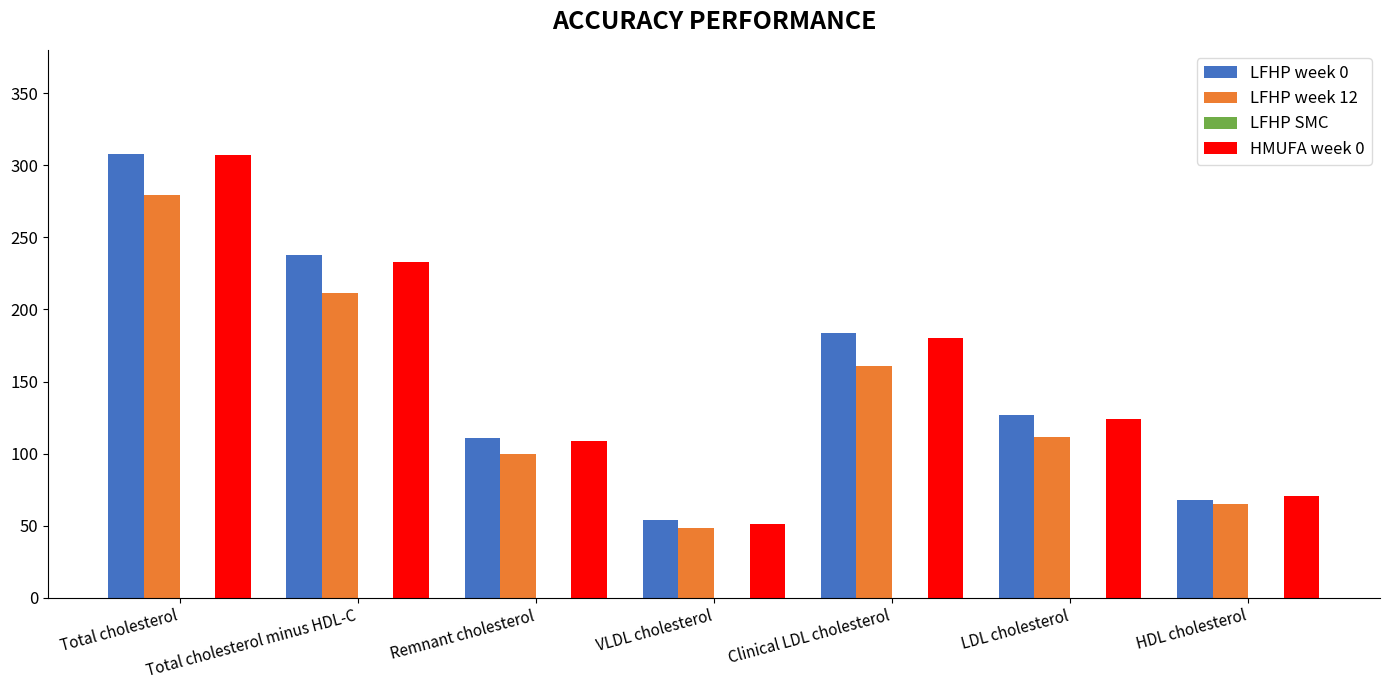

Which series has the largest range (max minus min)?

HMUFA week 0